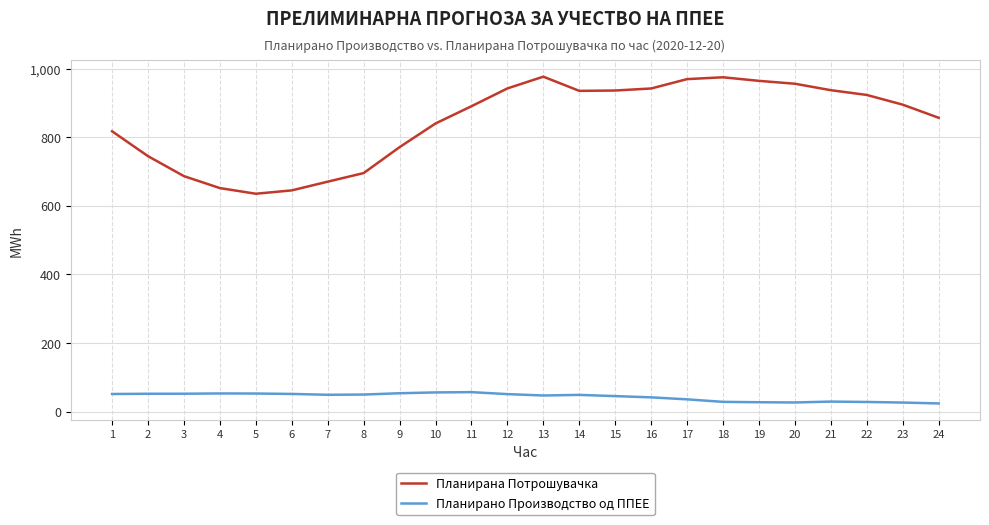

What is the difference between the maximum and minimum values in the Планирано Производство од ППЕЕ series?

32.9